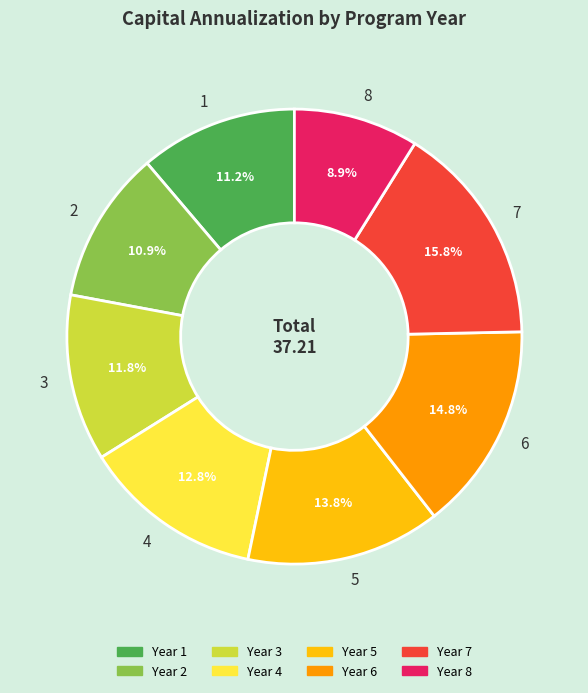

Does any single category account for the majority?

No